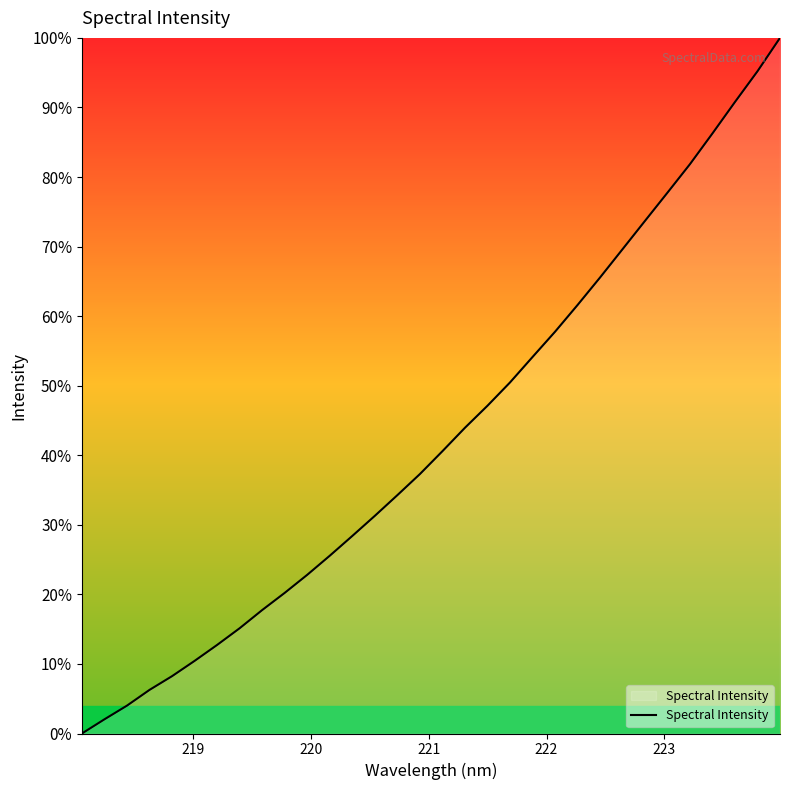

What is the greatest value displayed?

100.0